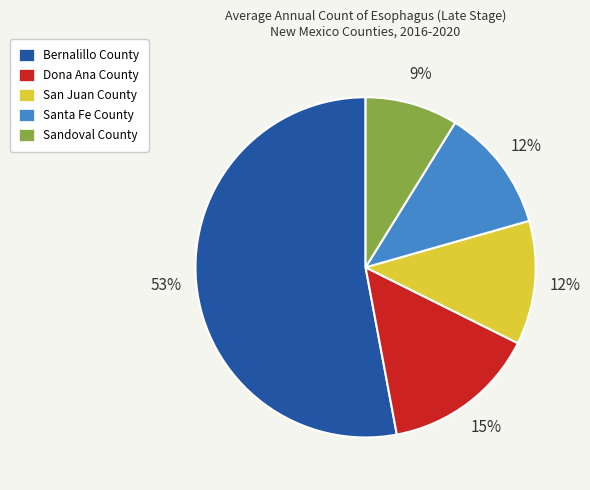

What is the smallest slice in the pie chart?

Sandoval County